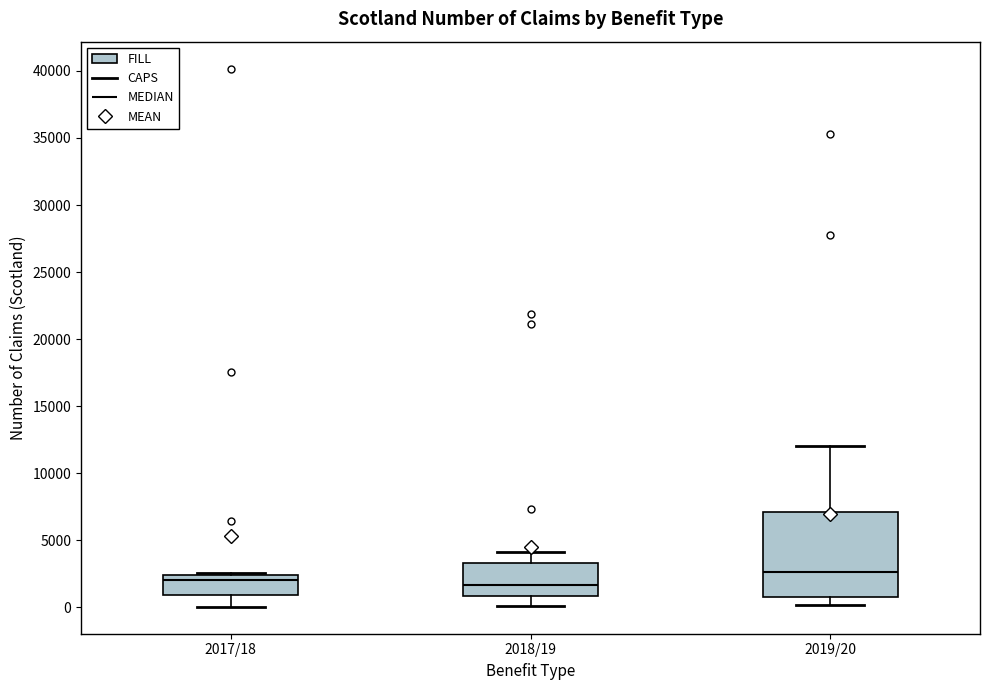

Which box is the tallest, from its lower edge to its upper edge?

2019/20